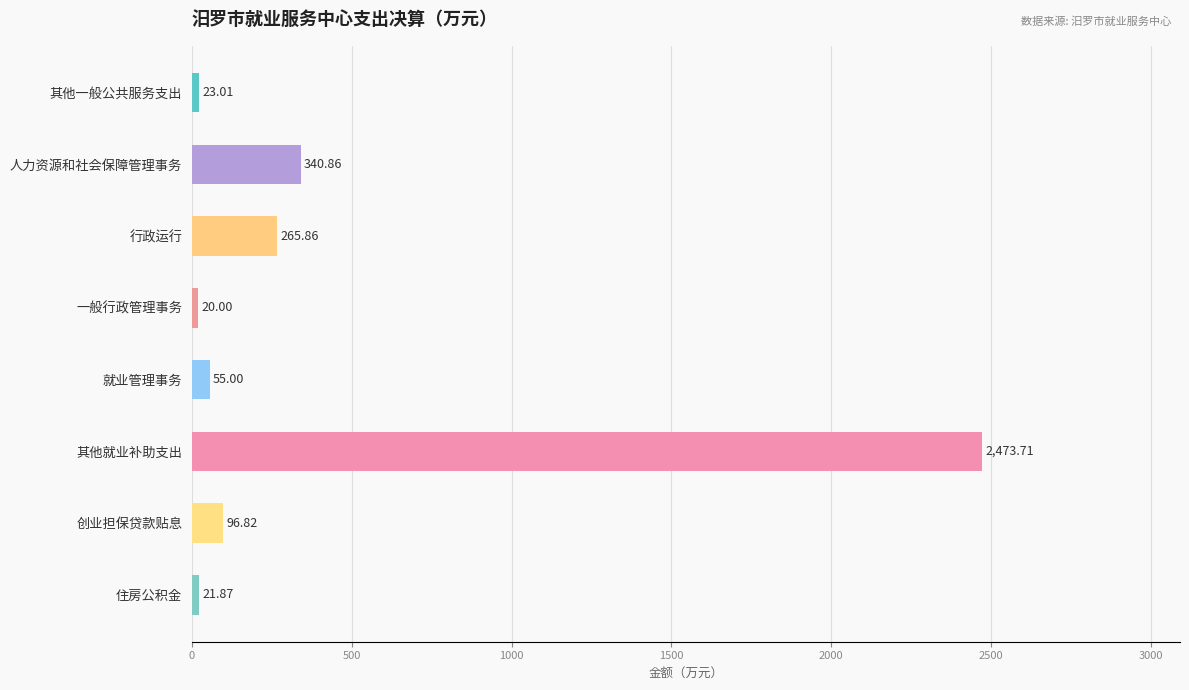

At which category does the chart reach its minimum across all series?

一般行政管理事务